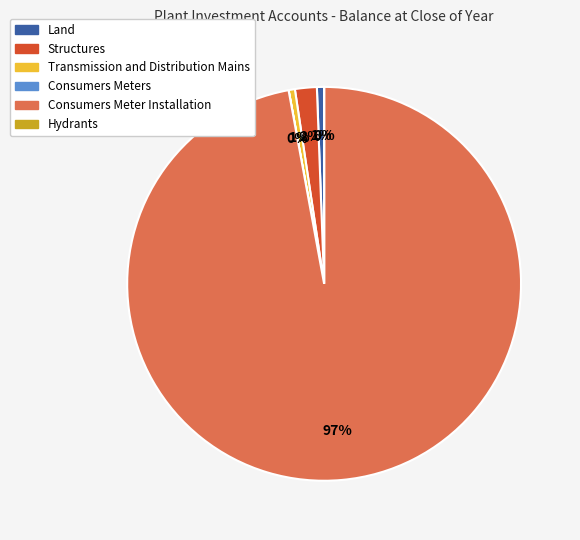

What is the majority slice?

Consumers Meter Installation